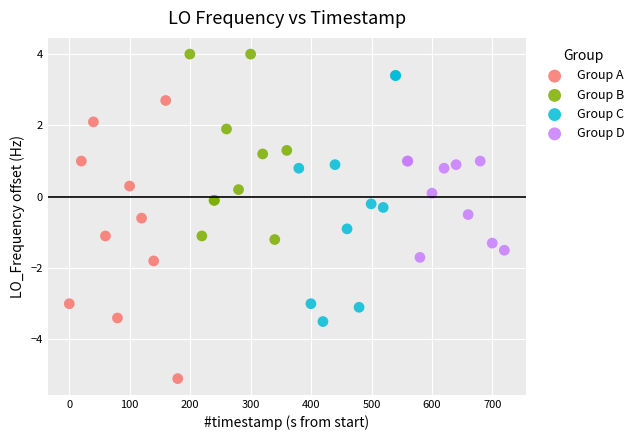

What are all the series names shown in the legend?

Group A, Group B, Group C, Group D